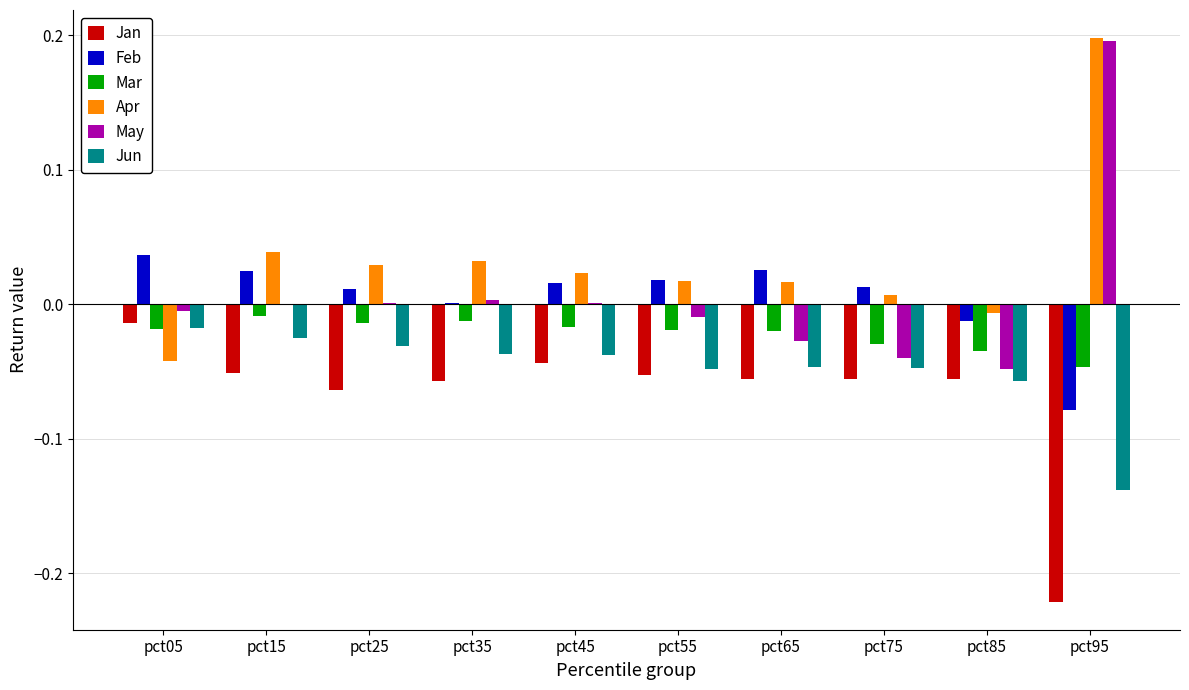

What is the maximum value shown in the chart?

0.2